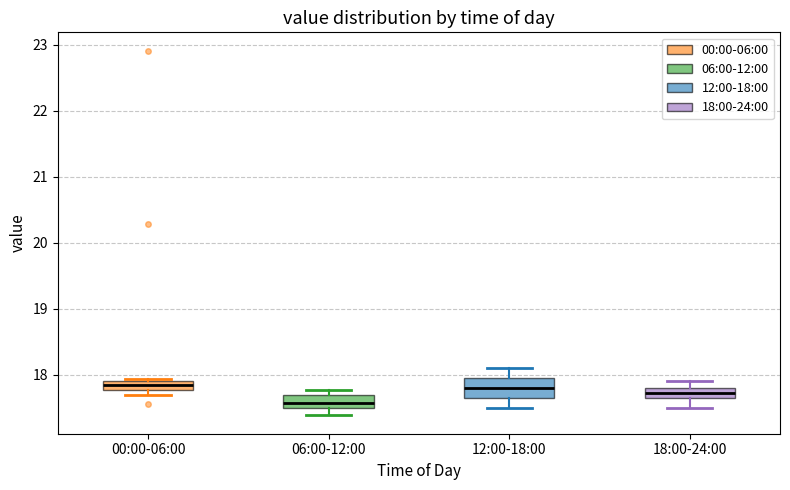

Comparing the boxes themselves (not the whiskers), which one is the tallest?

12:00-18:00